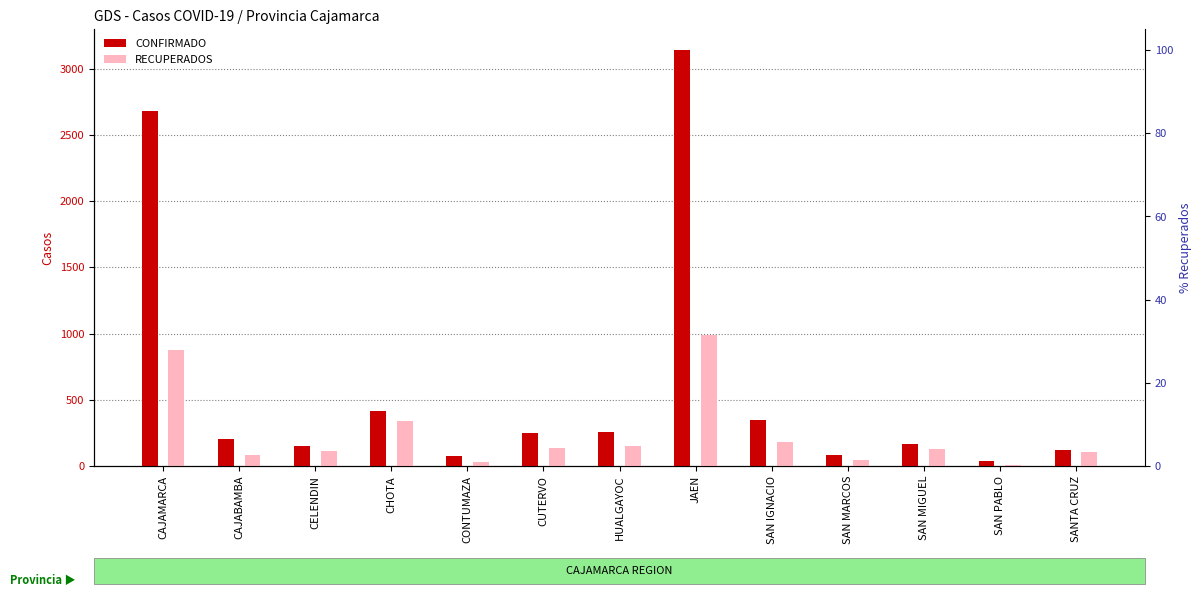

The RECUPERADOS series shows 285 at SAN IGNACIO. True or false?

False